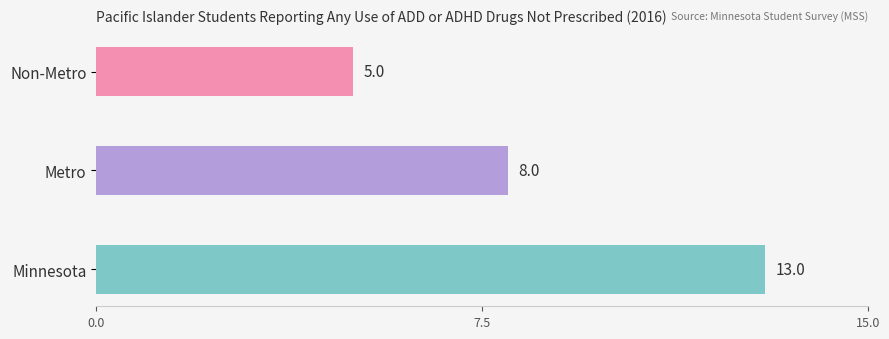

What is the change in value from Minnesota to Metro?

-5